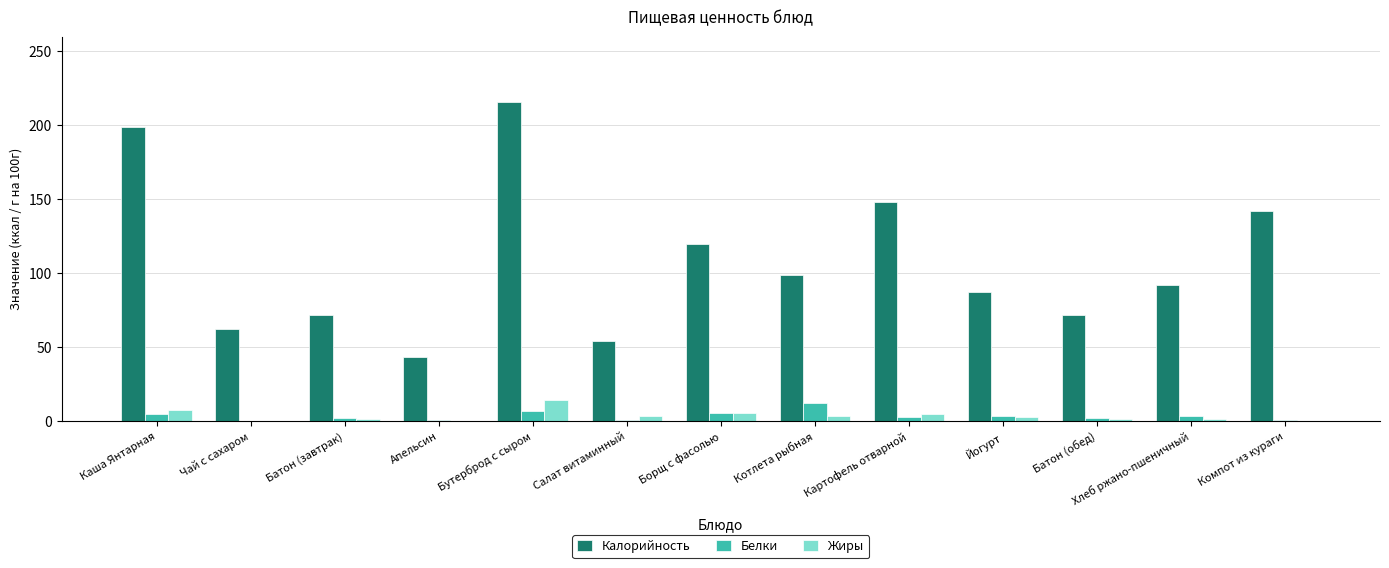

What is the maximum value shown in the chart?

216.0